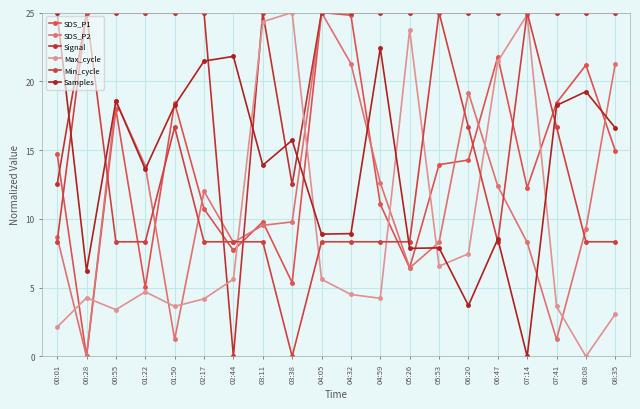

Is this an area chart (filled region under the line)?

No